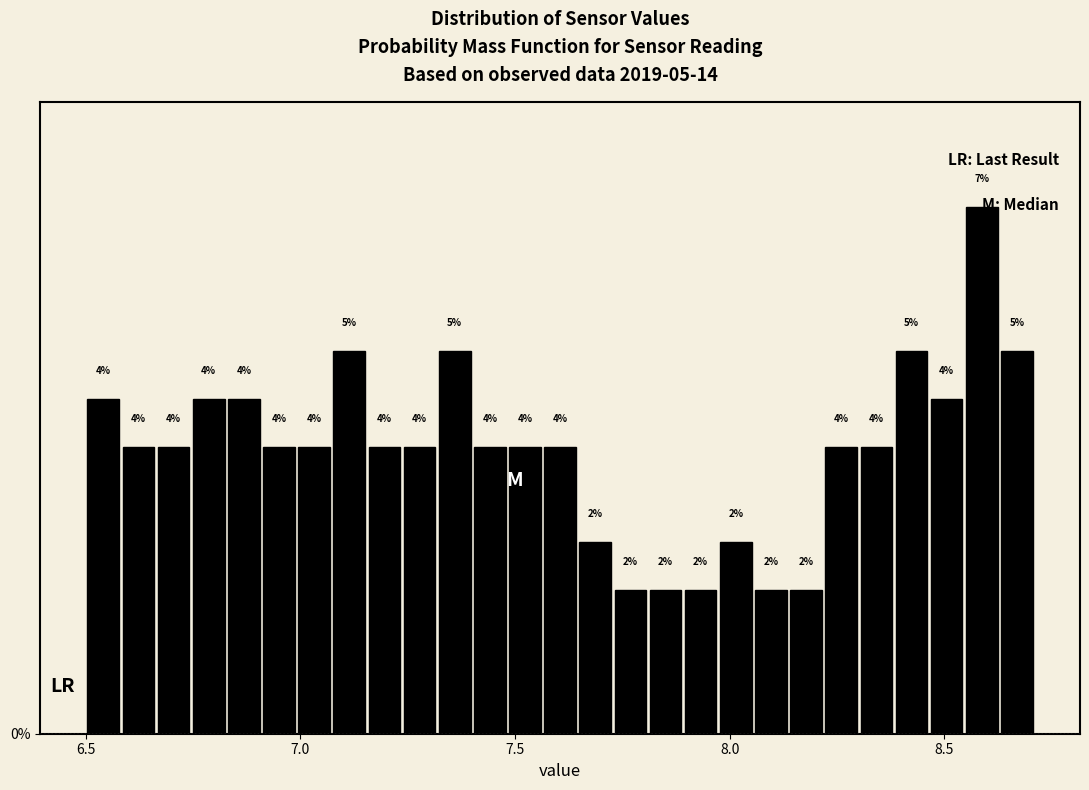

Around what value on the x-axis is the tallest bar? Give the approximate position of its centre, as read against the axis.

8.60